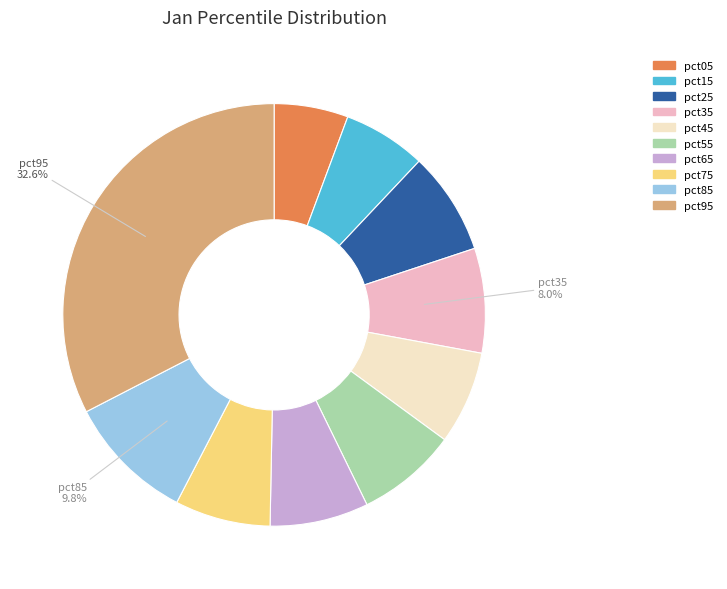

Is it true that pct45 is 7% of the pie?

True